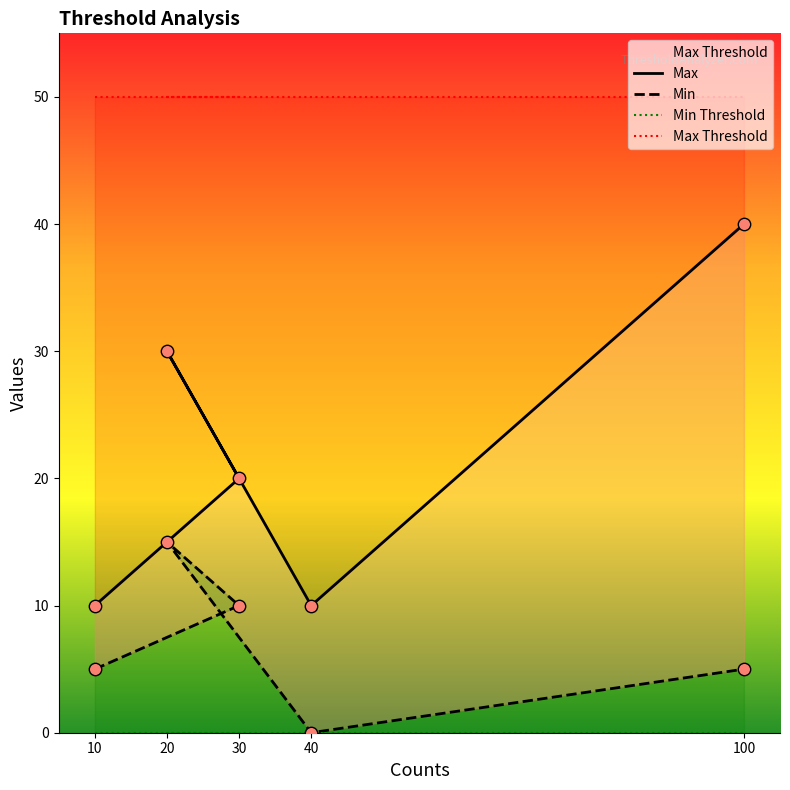

What is the total value across all series at 10?

65